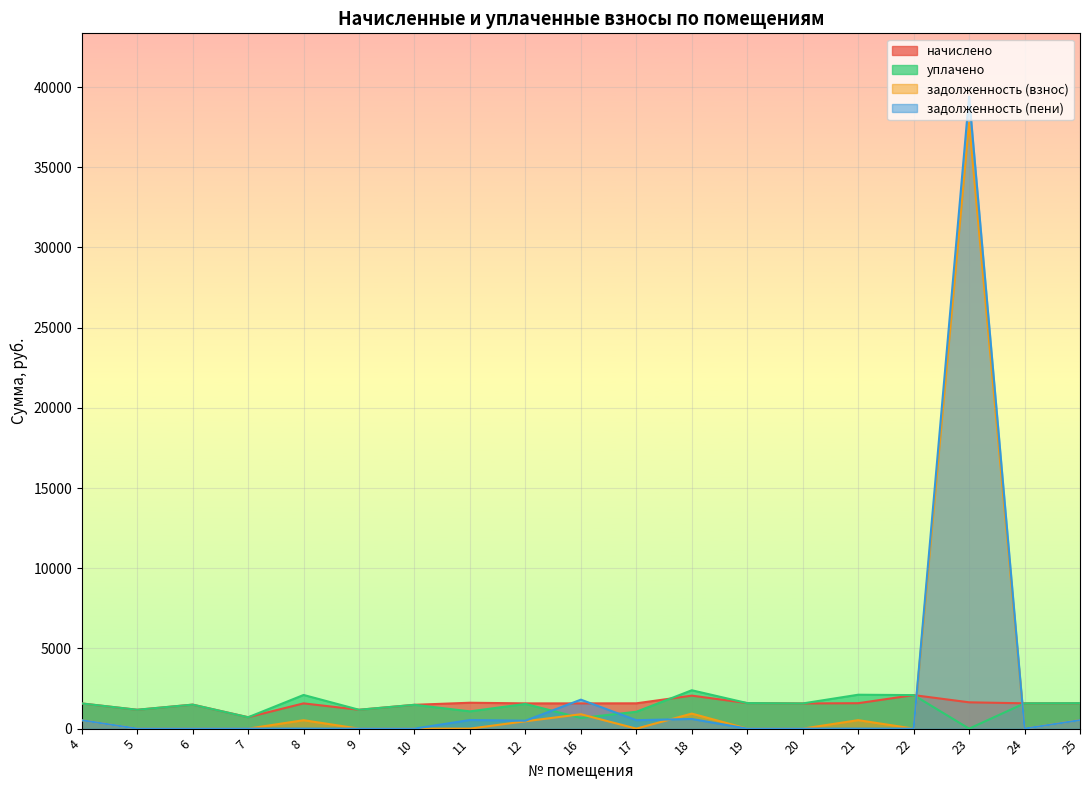

Does the chart display data point markers on the line(s)?

No